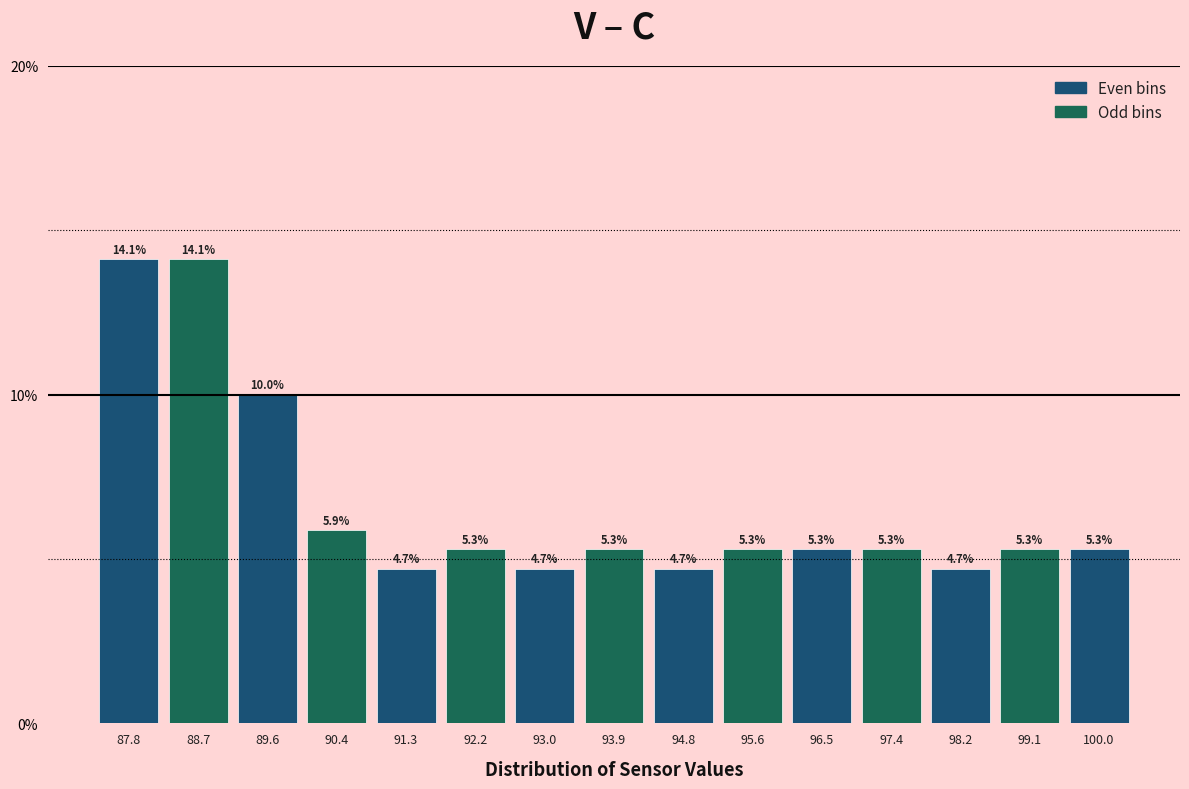

How tall is the bar that spans 96.9 to 97.8 on the x-axis? The bar edges are not printed on the chart, so give them approximately, as read against the axis.

5.3